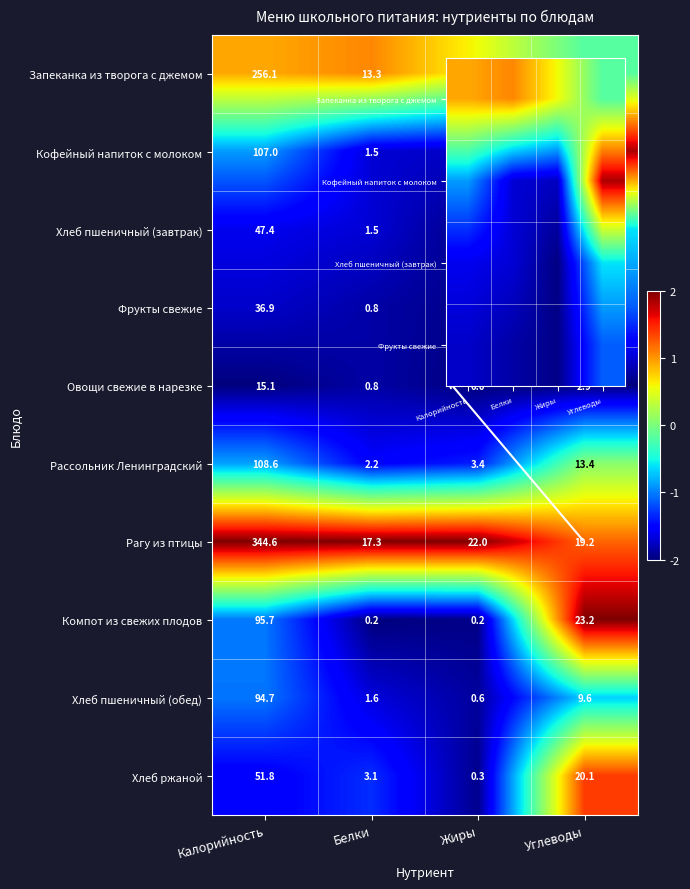

What is the highest value of the Компот из свежих плодов series?

95.7